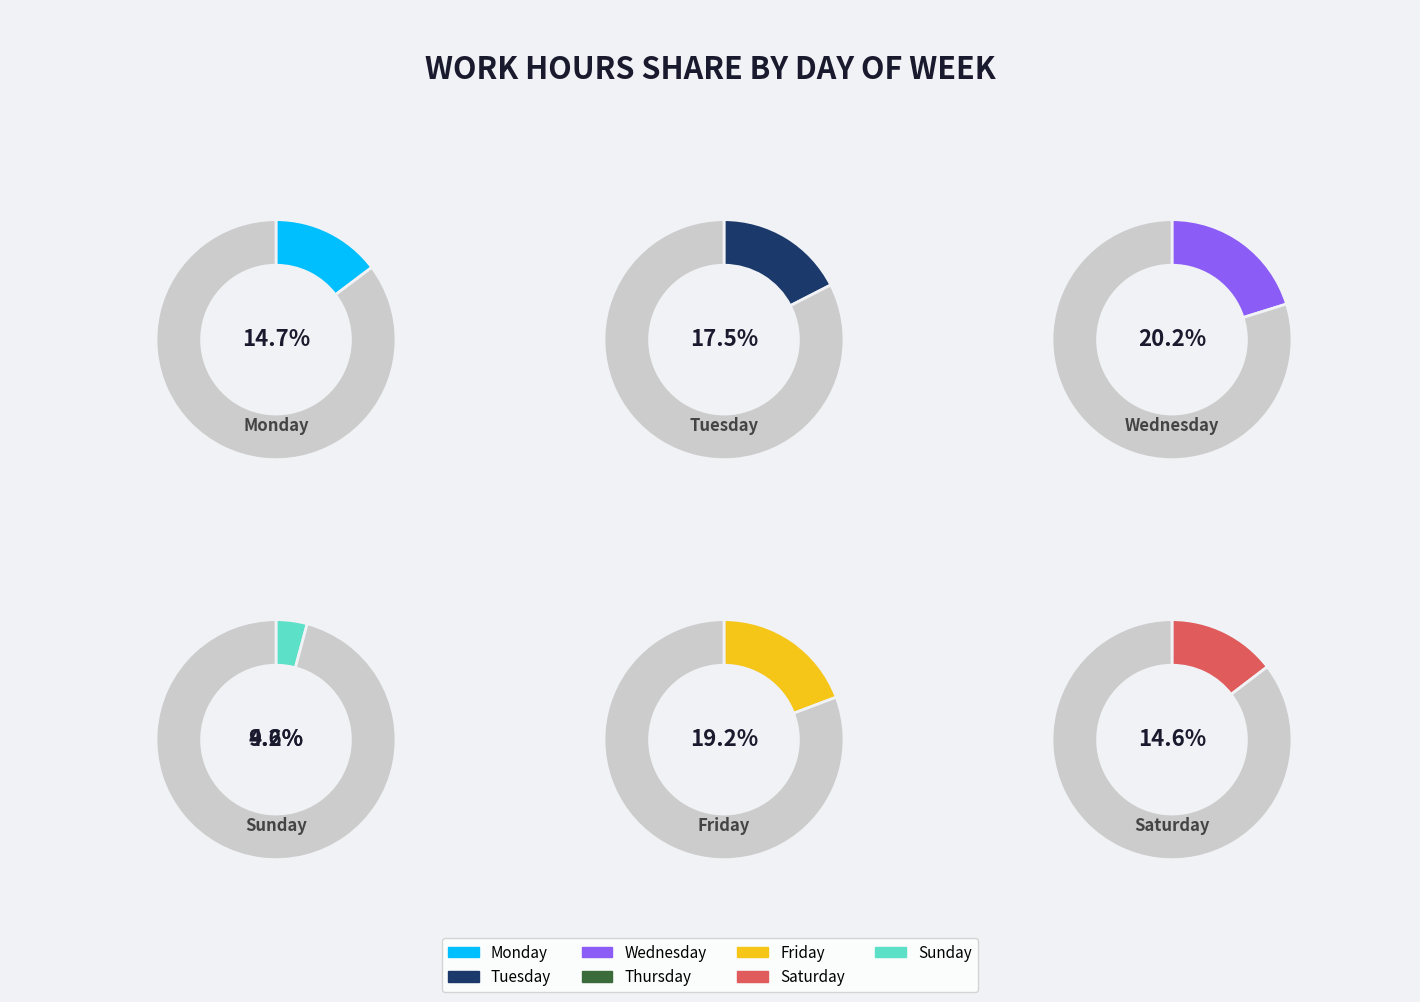

Does Fri represent more than half of the total?

No